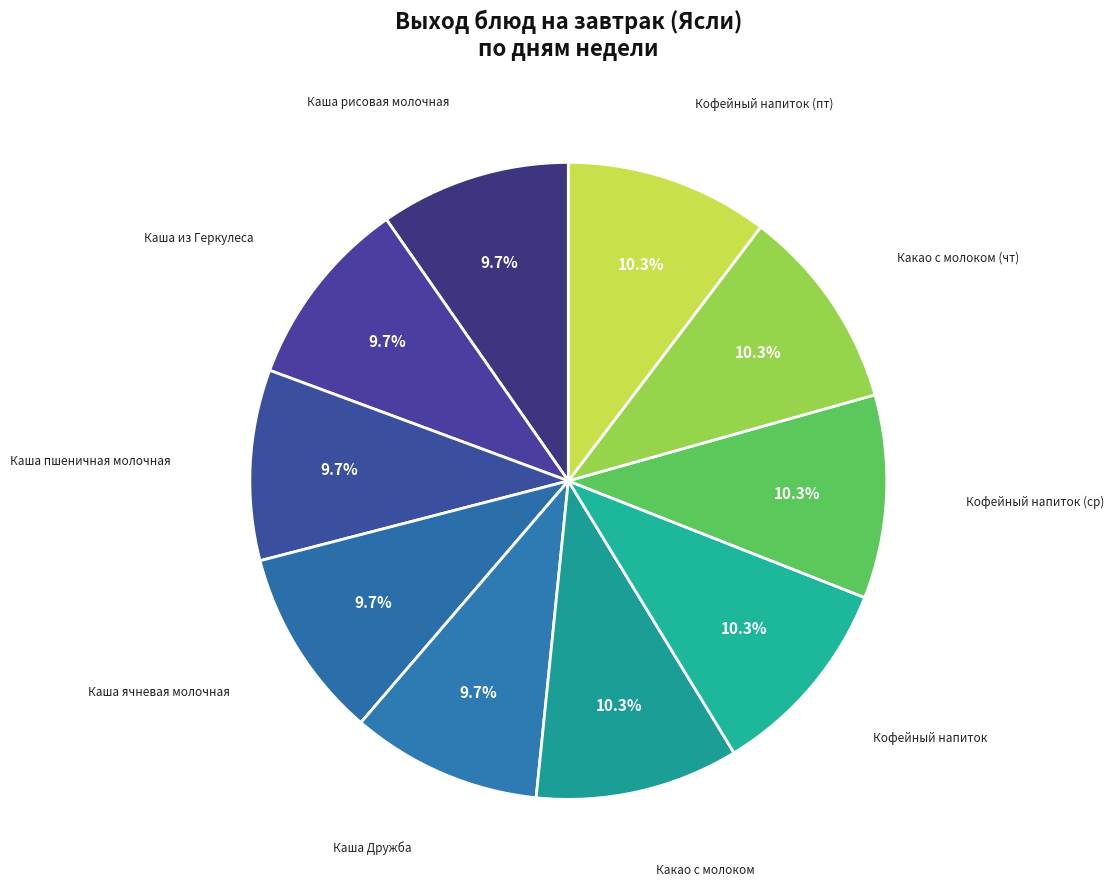

Approximately how many times larger is the value at Каша ячневая молочная compared to Какао с молоком?

0.9